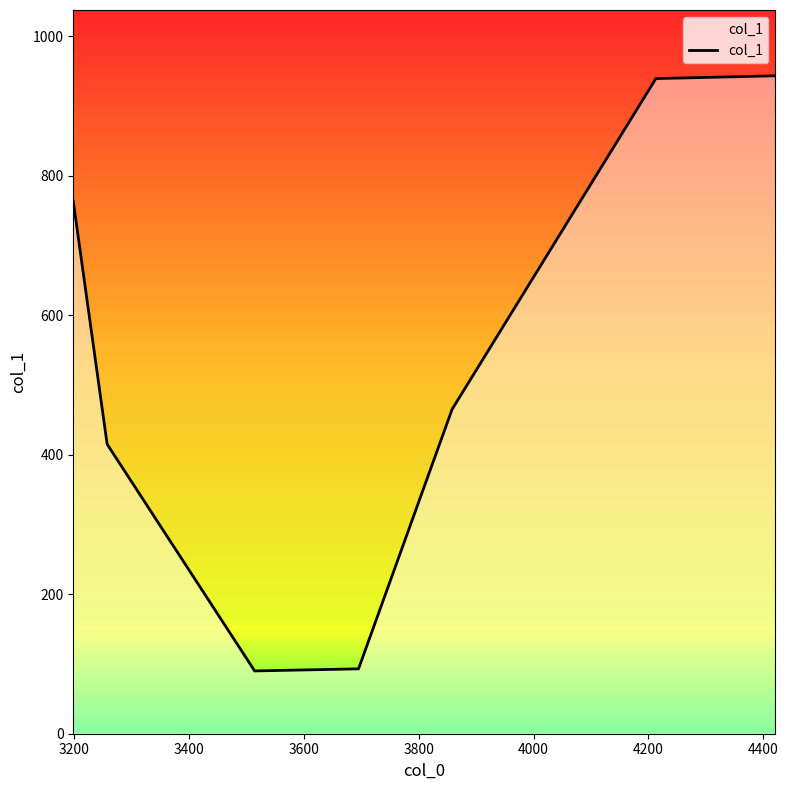

What is the sum of all values?

3708